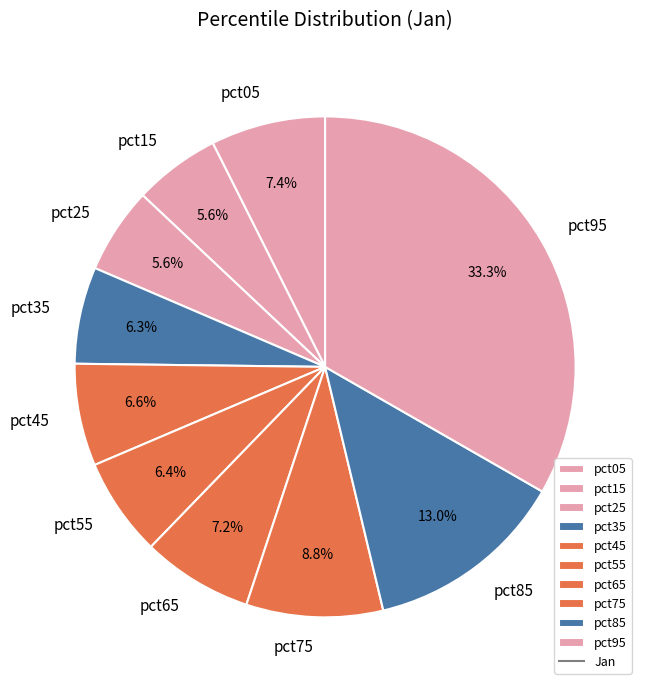

Which category has the biggest portion of the pie?

pct95